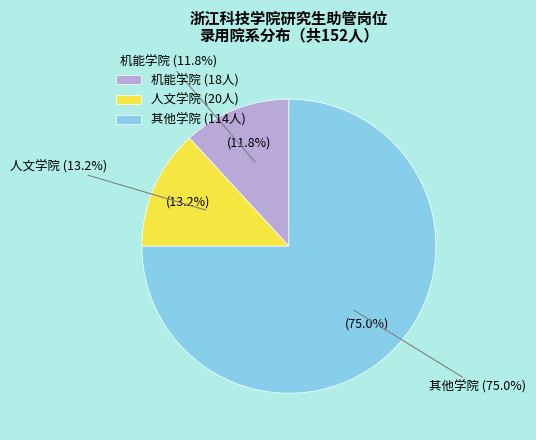

True or false: 人文 accounts for 66% of the total.

False